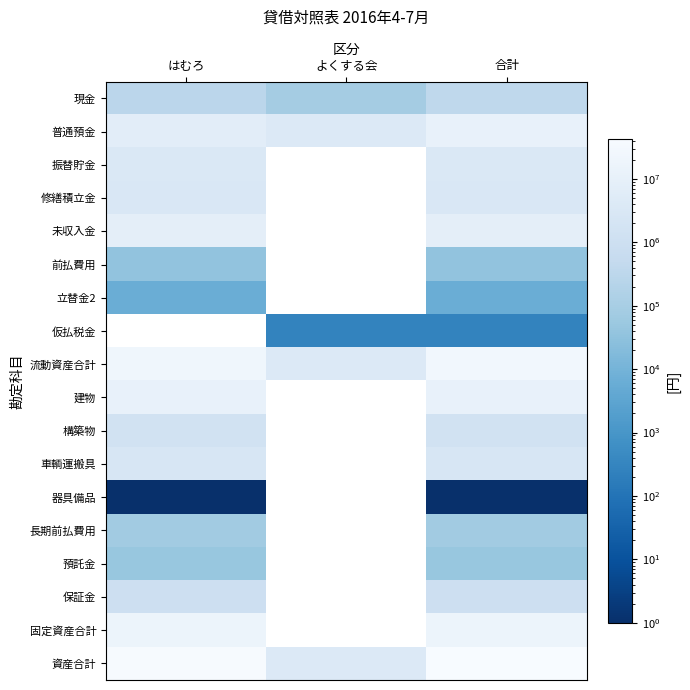

What is the difference between the highest and lowest values at はむろ?

38536438.0